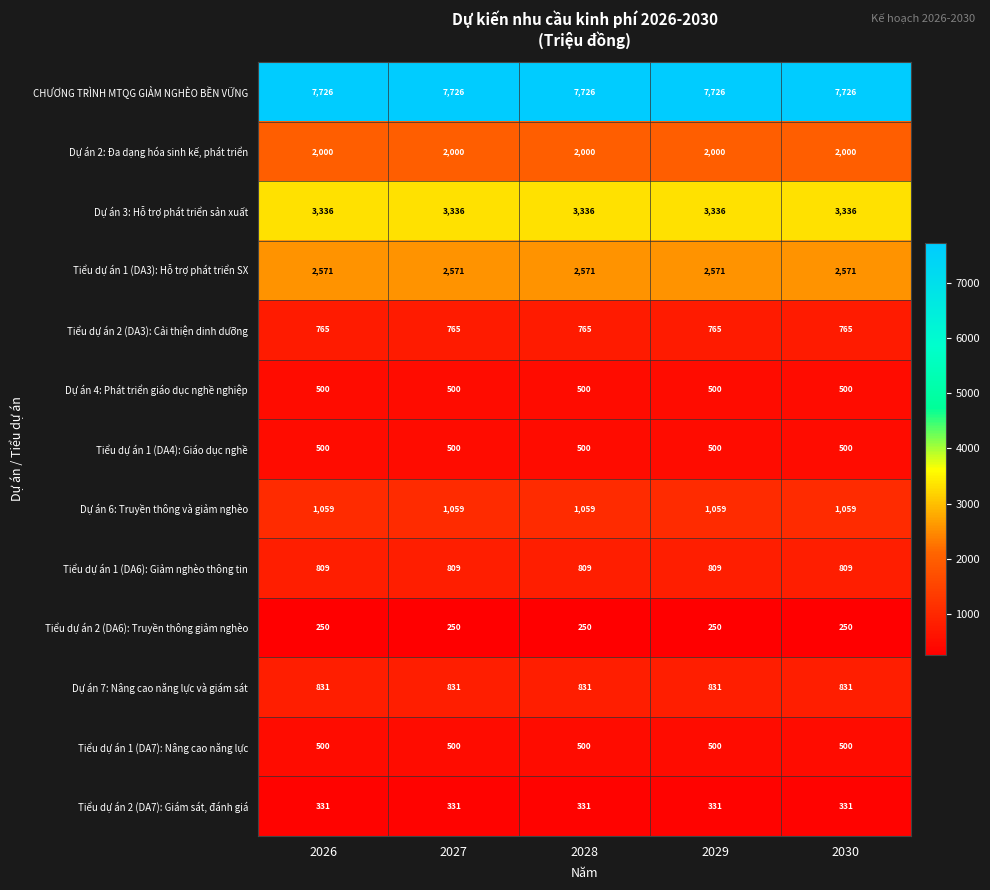

Is it true that Dự án 7: Nâng cao năng lực và giám sát equals 348 at 2029?

False